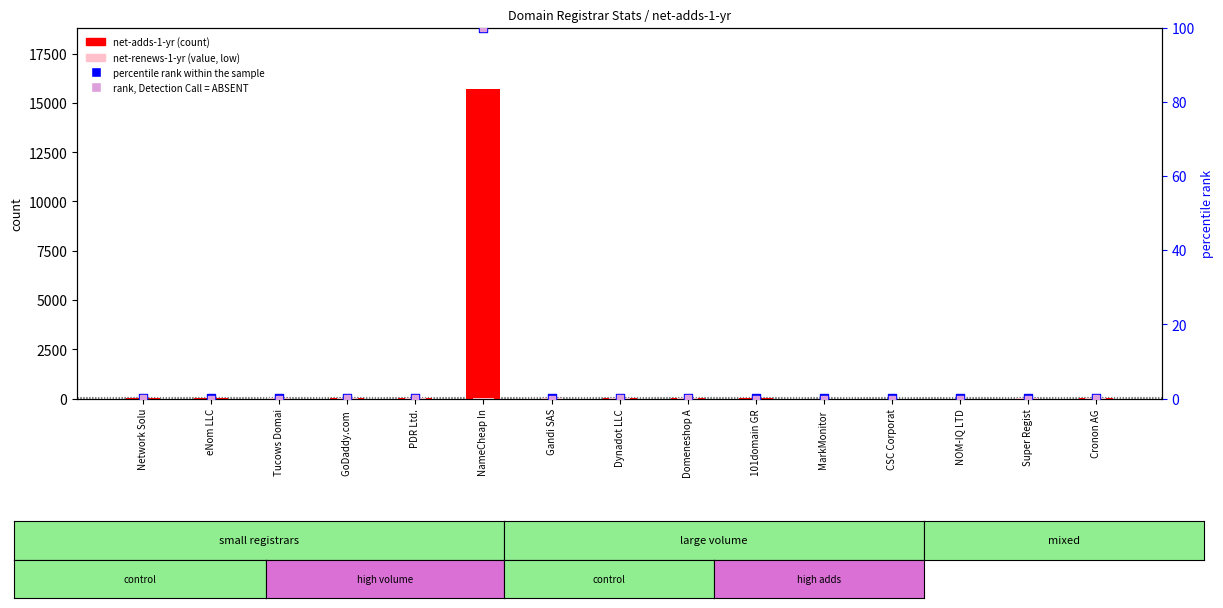

Which series contains the lowest Y value?

net-adds-1-yr